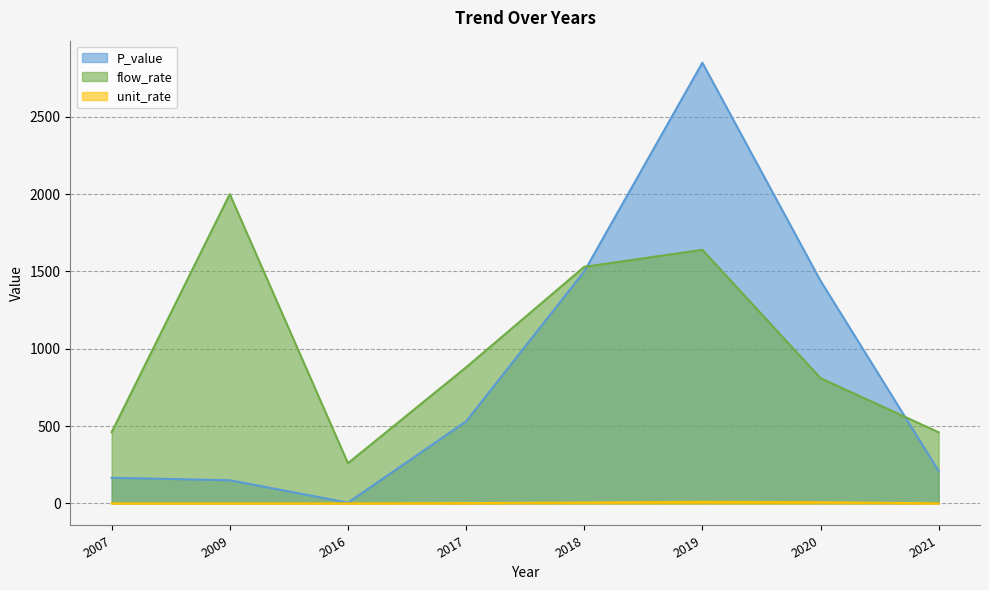

List the series in order of their peak value, highest first.

P_value, flow_rate, unit_rate